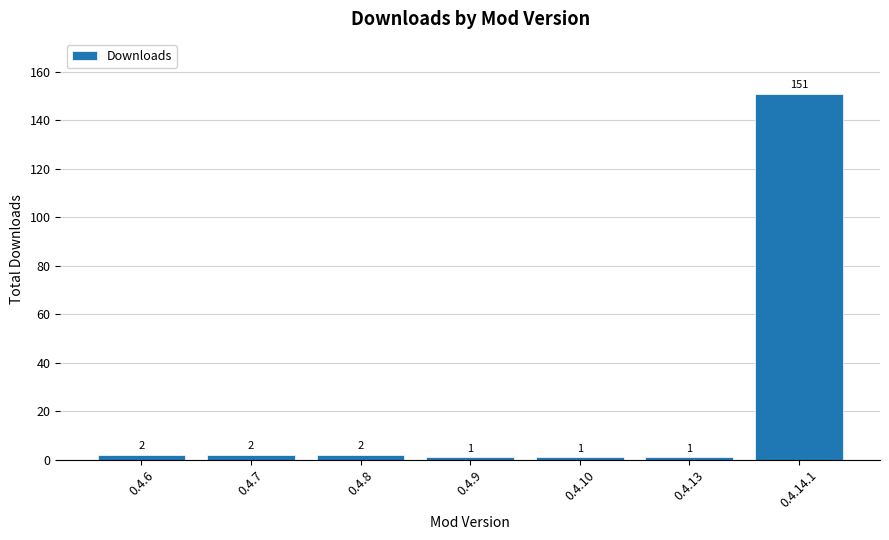

Reading right to left, what are all the values shown in this chart?

151	1	1	1	2	2	2